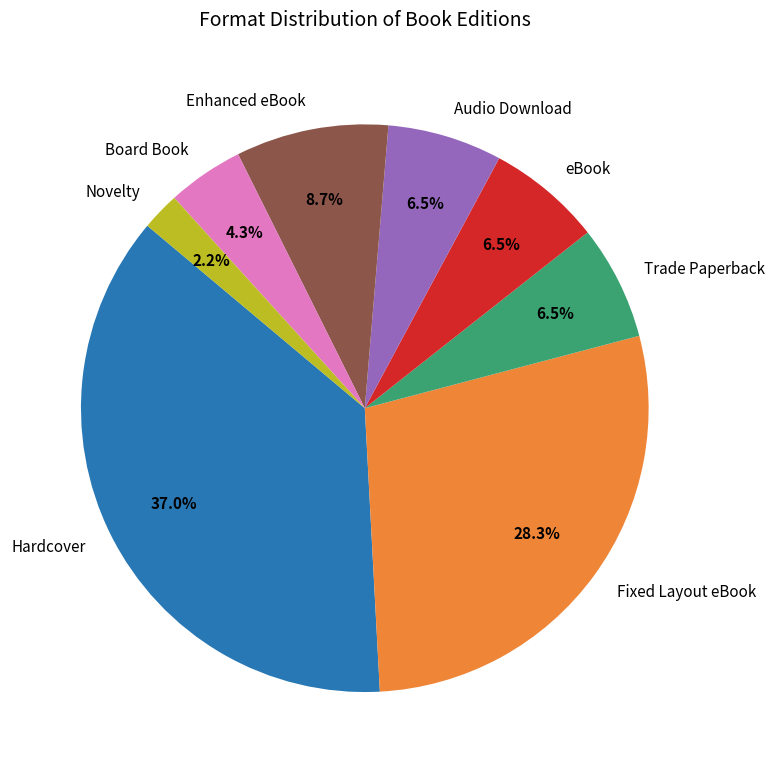

To the nearest percent, what percentage of the pie is Hardcover?

37%